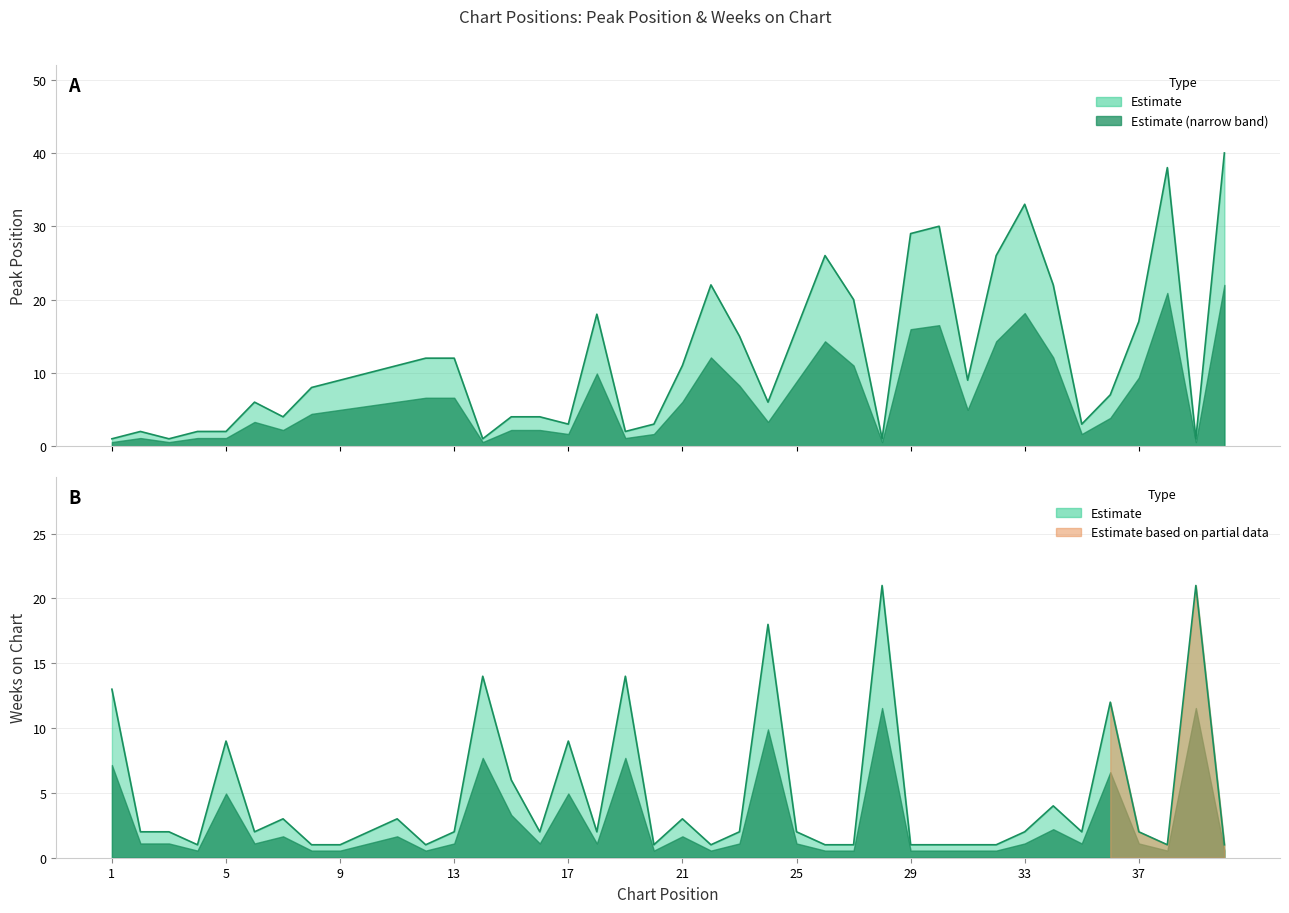

At which label does Peak Position first exceed 9?

10